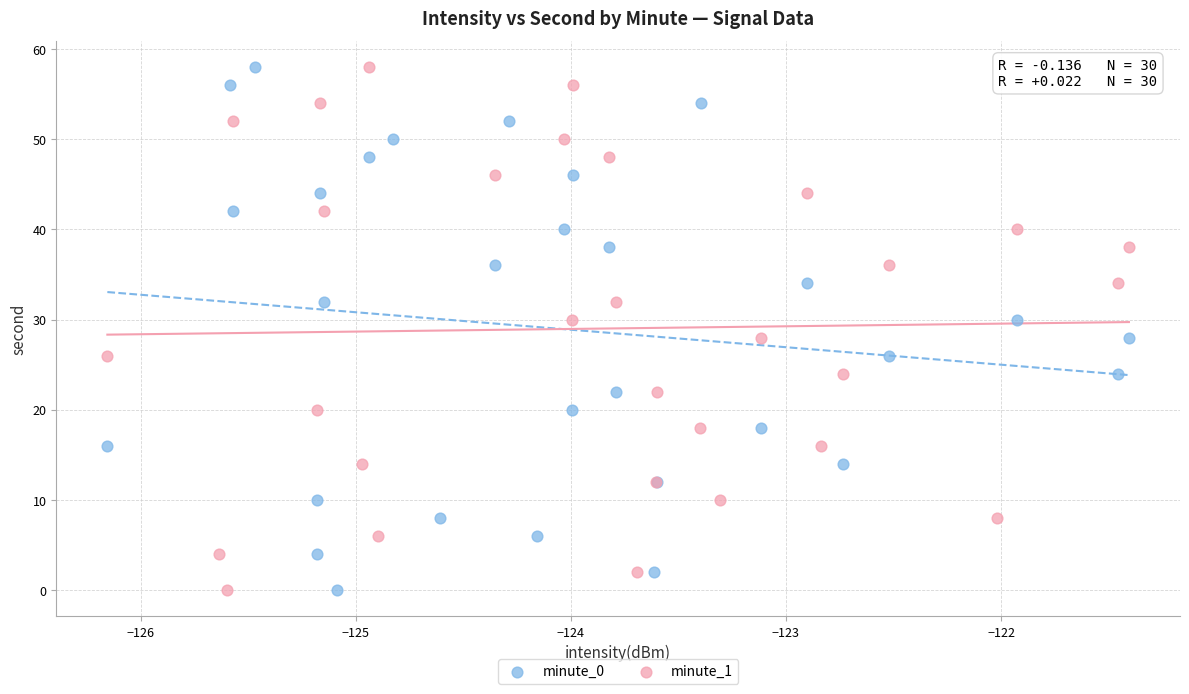

What are all the series names shown in the legend?

minute_0, minute_1